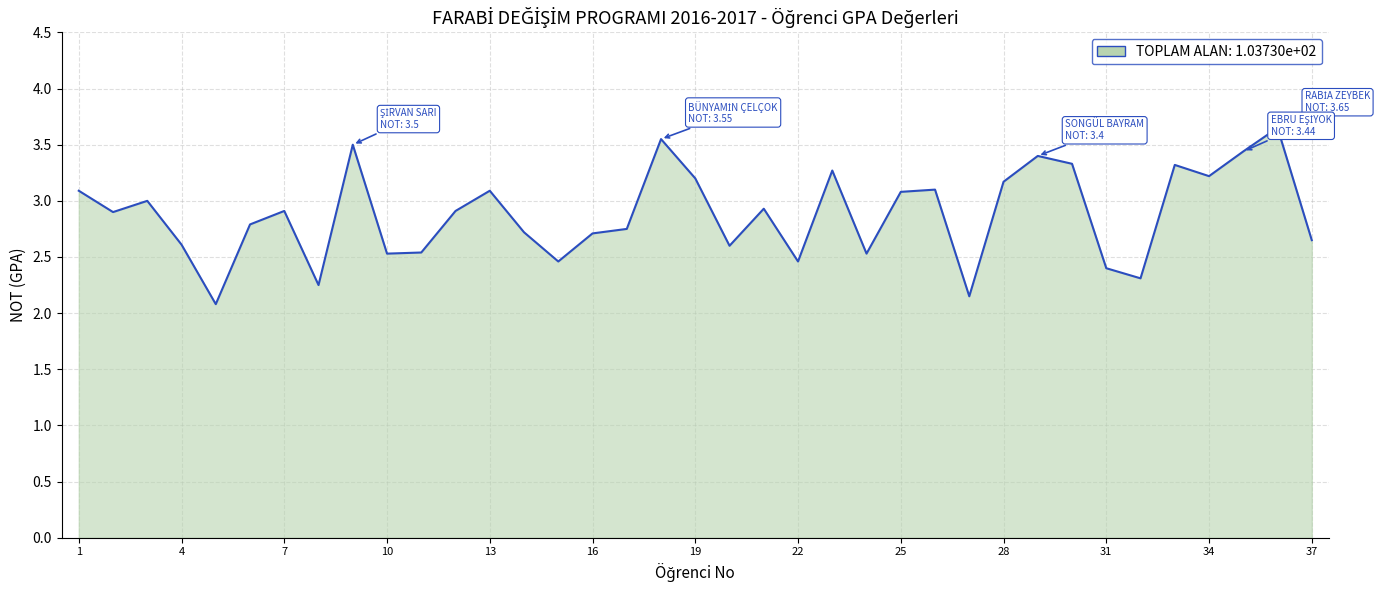

What is the difference between the maximum and minimum values?

1.6